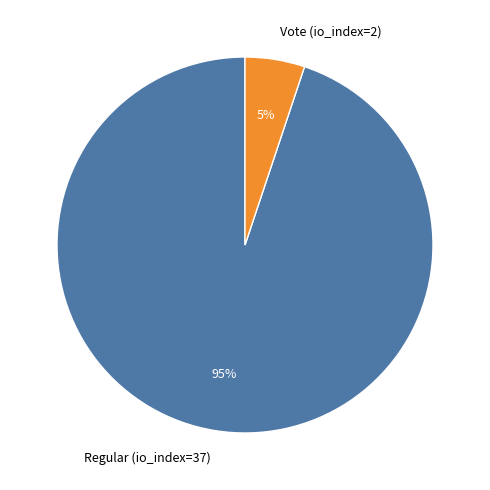

To the nearest percent, what is the difference between the largest and smallest slice percentages?

90%